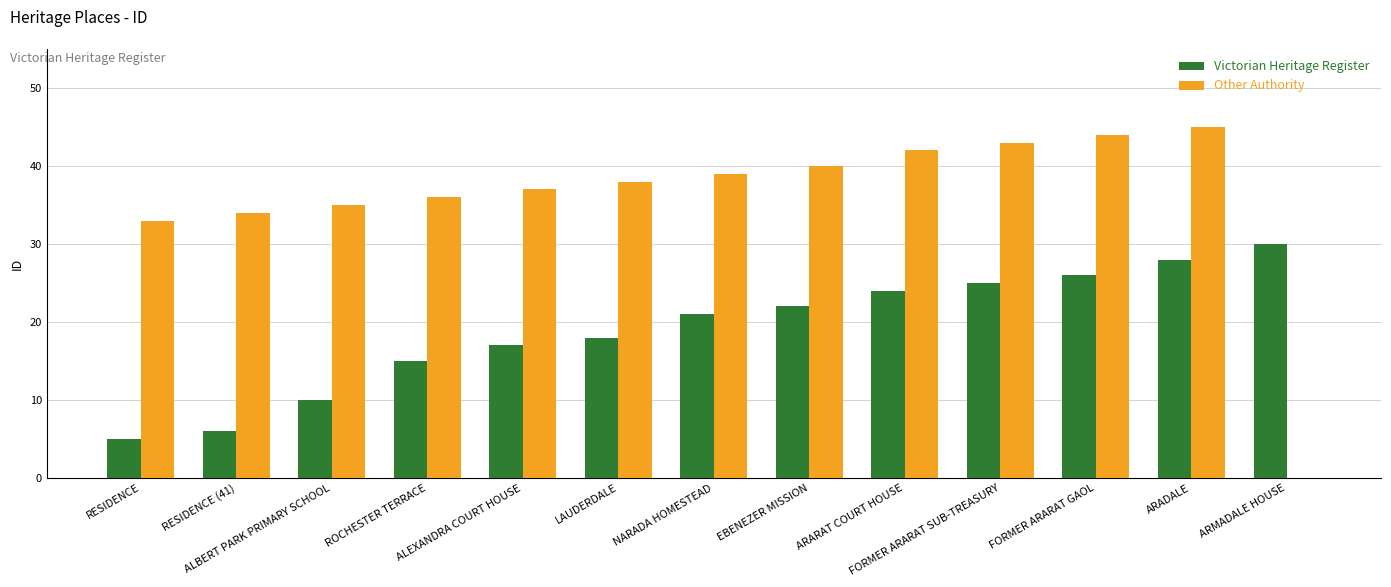

At which category is the sum across all series the highest?

ARADALE